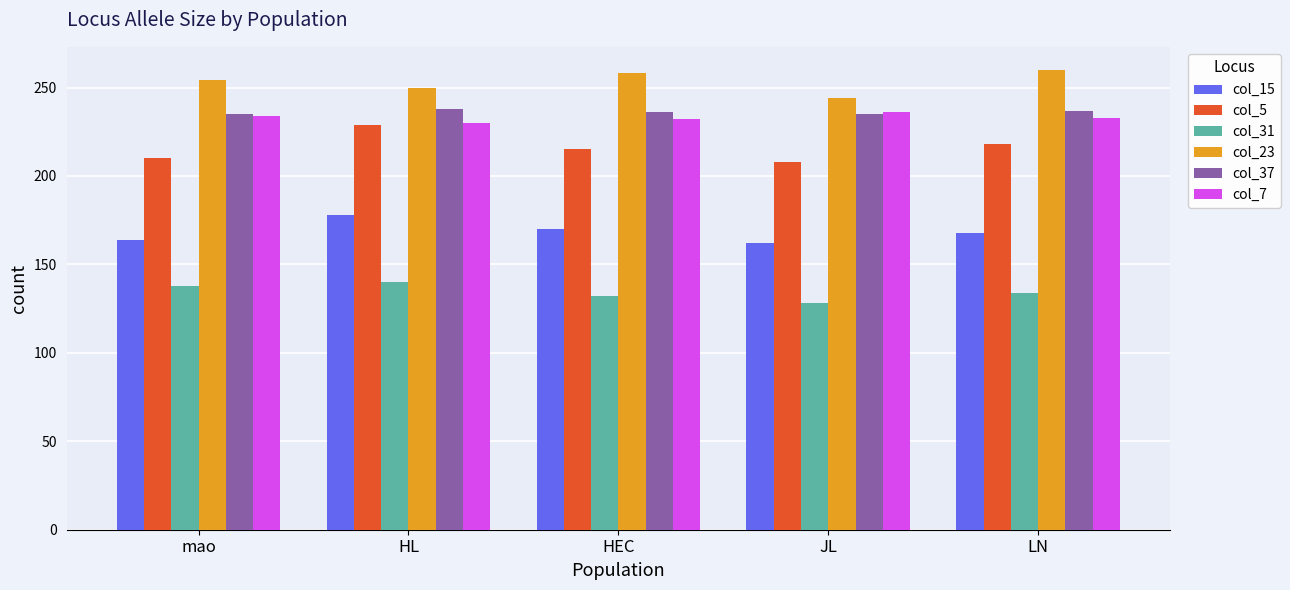

Count the col_37 values in the range 235 to 237.

4